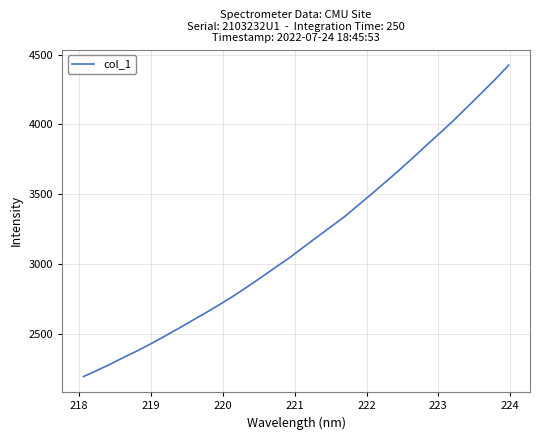

What is the maximum value shown in the chart?

4424.3